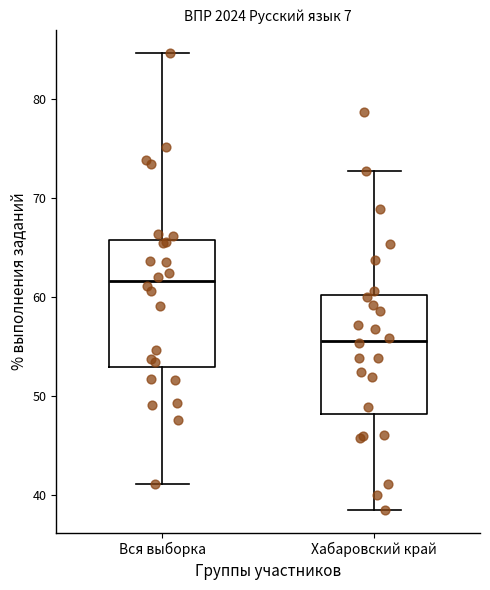

Where is the lower edge of the box for Вся выборка on the y-axis? The values are not printed on the chart, so give them approximately, as read against the axis.

53